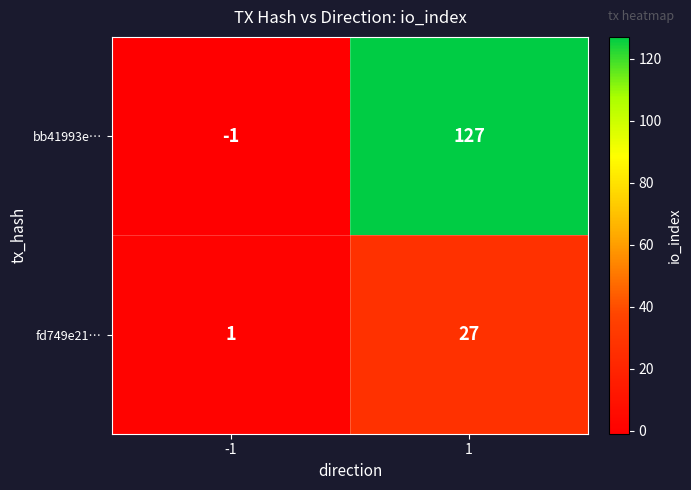

Which label corresponds to the smallest value in the chart?

-1